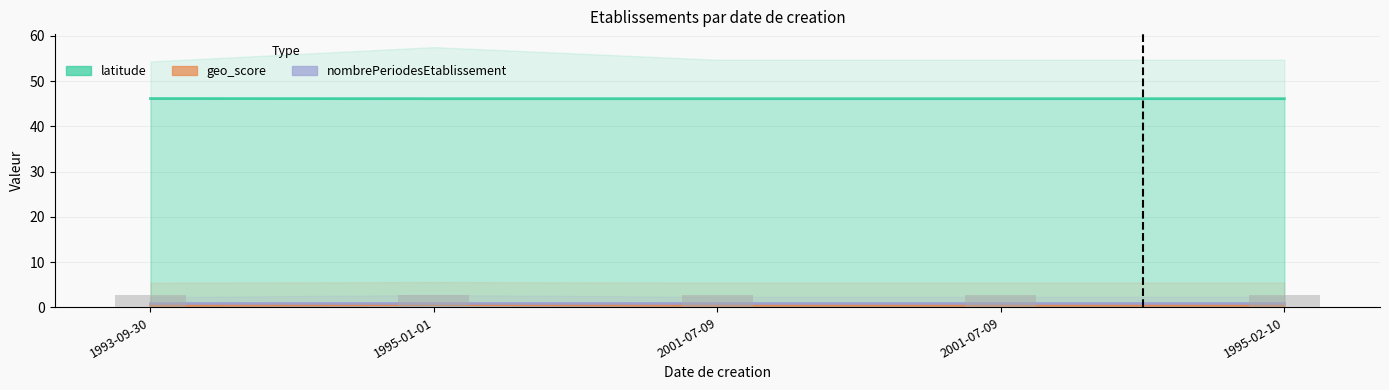

Count the values in the range 2 to 3.

5